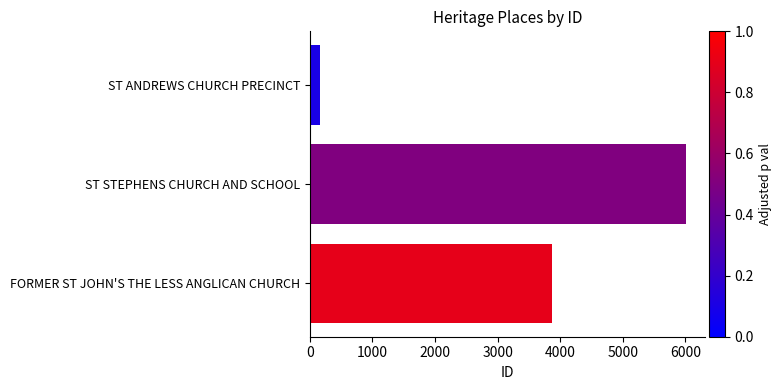

Which category has the highest value across all series?

ST STEPHENS CHURCH AND SCHOOL